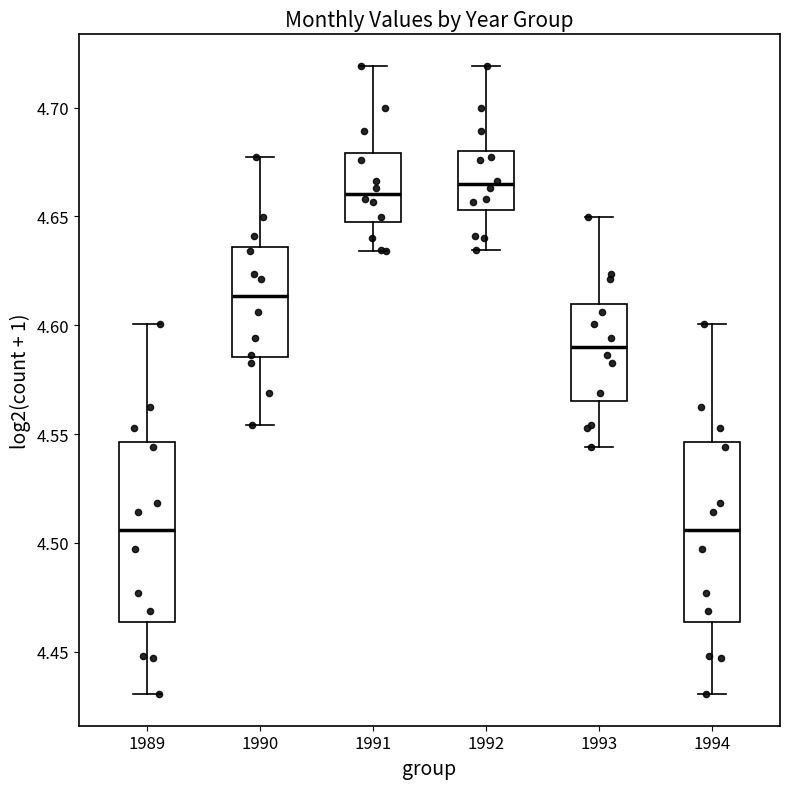

Where is the upper edge of the box at x = 1993 on the y-axis? The values are not printed on the chart, so give them approximately, as read against the axis.

4.610